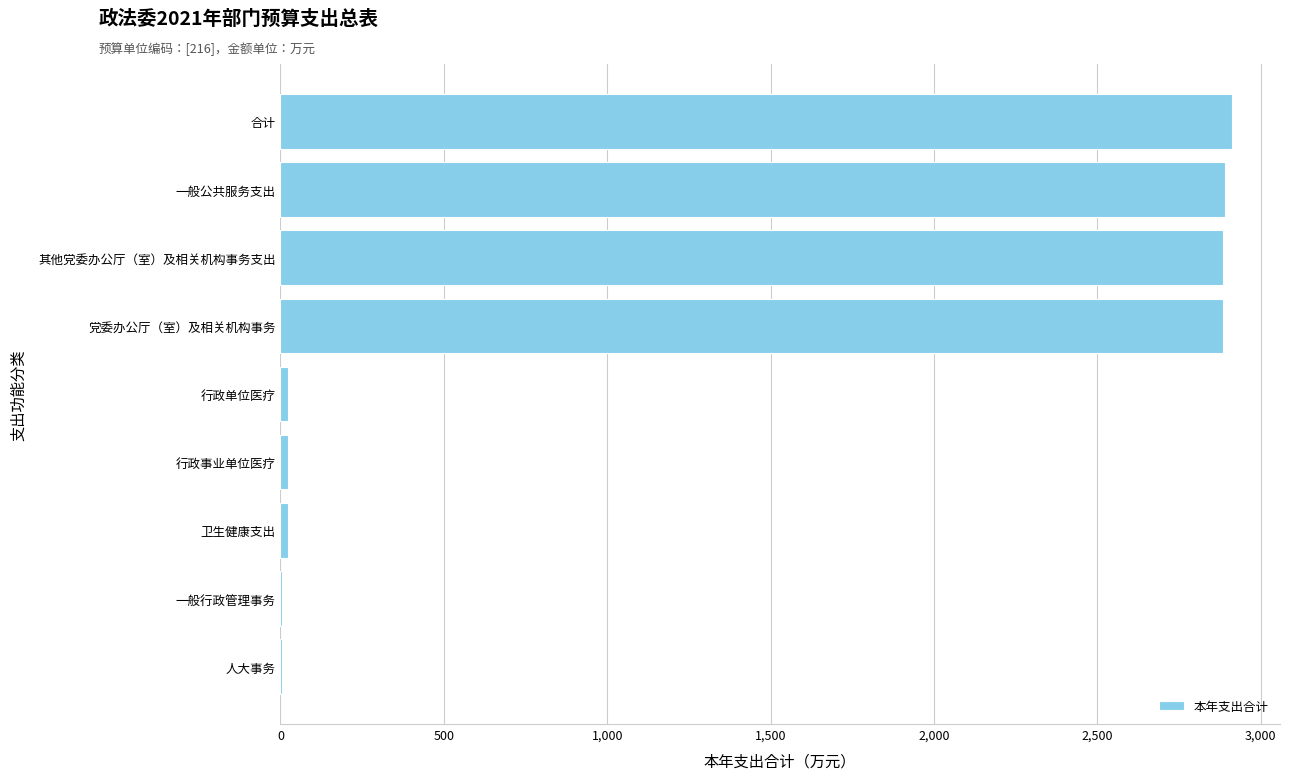

Are the bars grouped side by side (vs. stacked)?

No